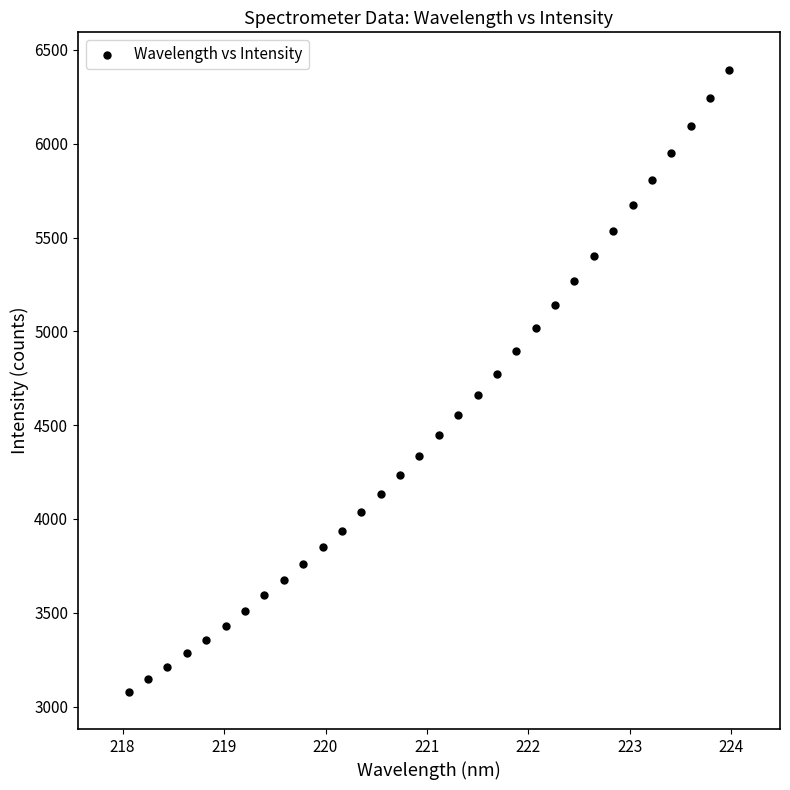

What is the range of X values (max minus min)?

5.9